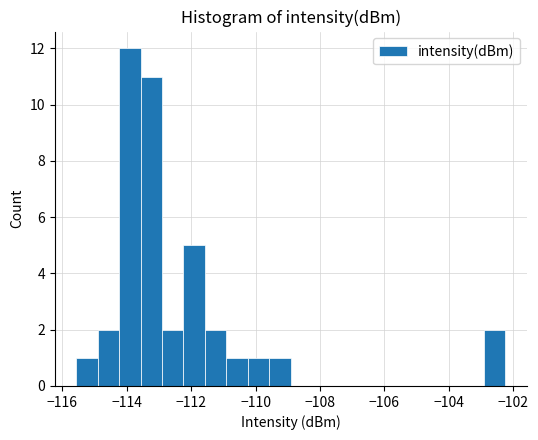

Read against the x-axis, roughly where is the centre of the tallest bar?

-114.0